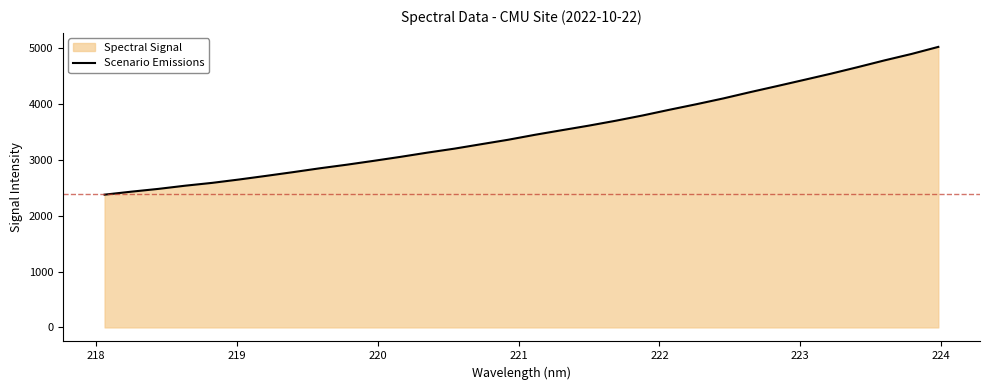

What is the smallest value displayed?

2380.0